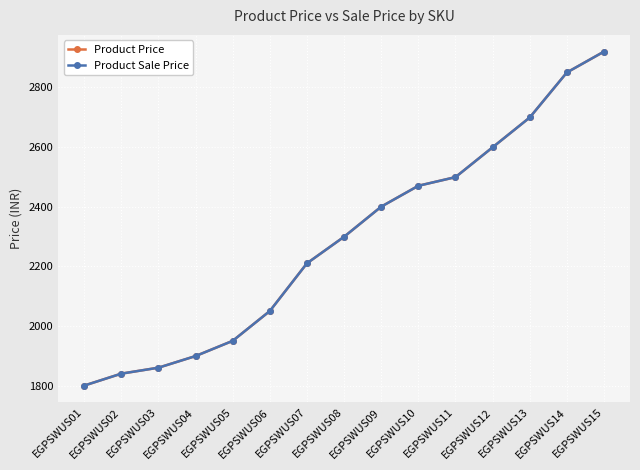

Rank the series by their maximum value, from highest to lowest.

Product Price, Product Sale Price